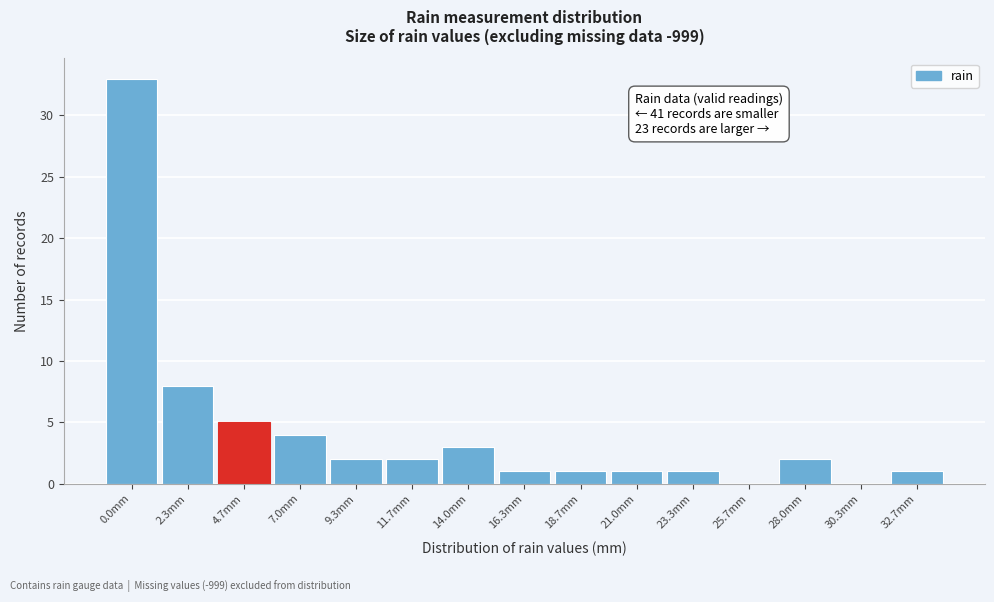

Reading left to right, what are all the values shown in this chart?

0.0mm=33	2.3mm=8	4.7mm=5	7.0mm=4	9.3mm=2	11.7mm=2	14.0mm=3	16.3mm=1	18.7mm=1	21.0mm=1	23.3mm=1	25.7mm=0	28.0mm=2	30.3mm=0	32.7mm=1